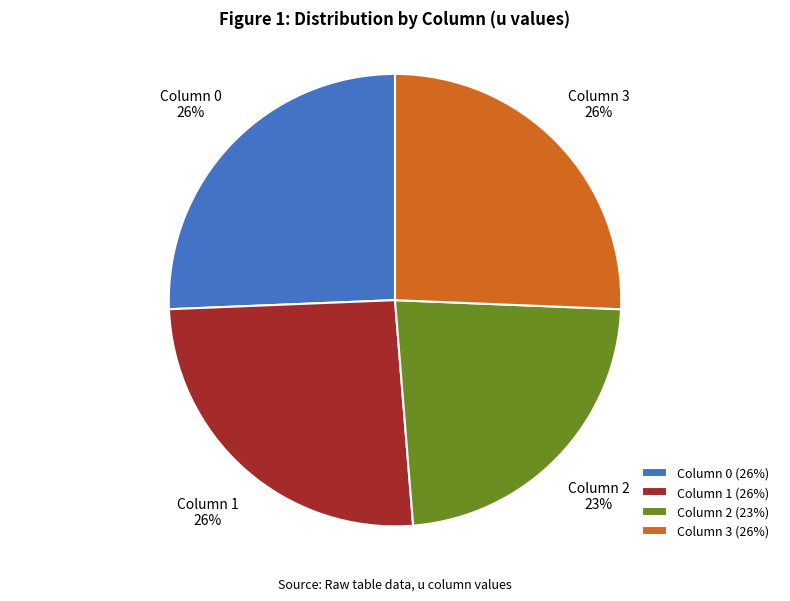

Is there a majority slice in this chart?

No